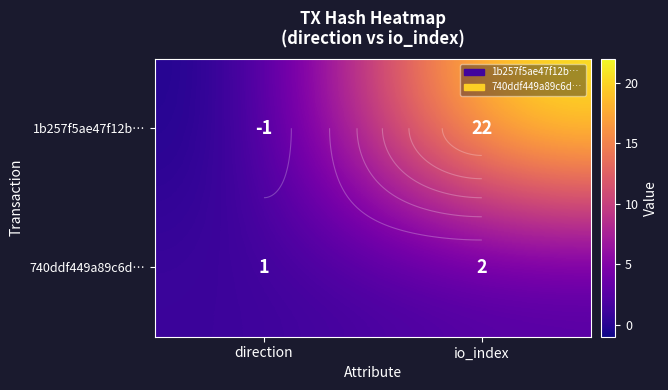

The 740ddf449a89c6d… series shows 3 at io_index. True or false?

False